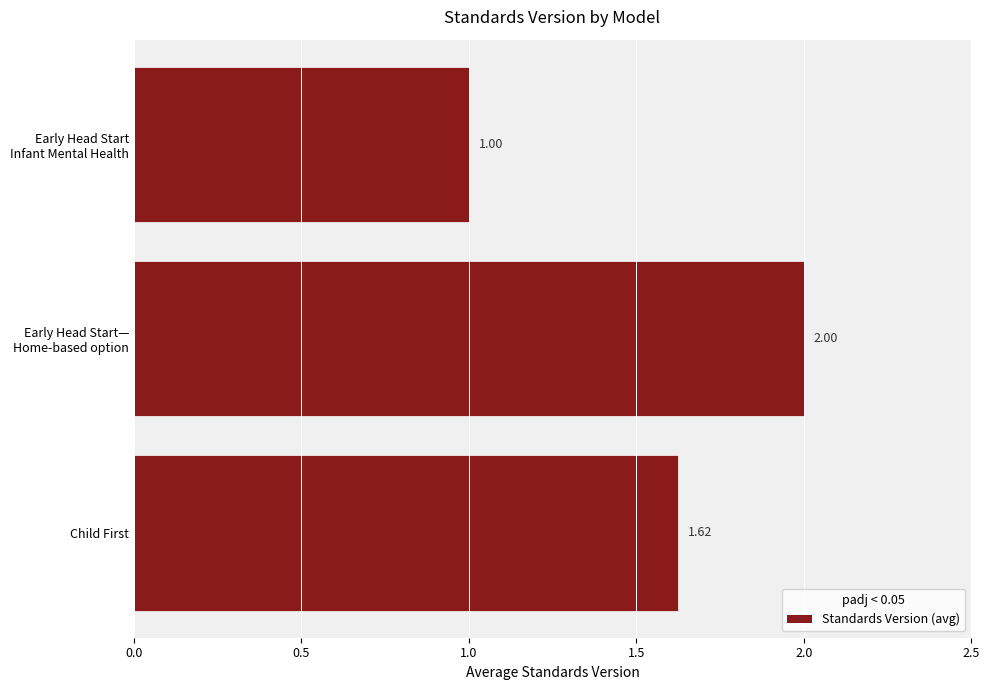

List the labels in order of value, largest first.

Early Head Start—
Home-based option, Child First, Early Head Start
Infant Mental Health